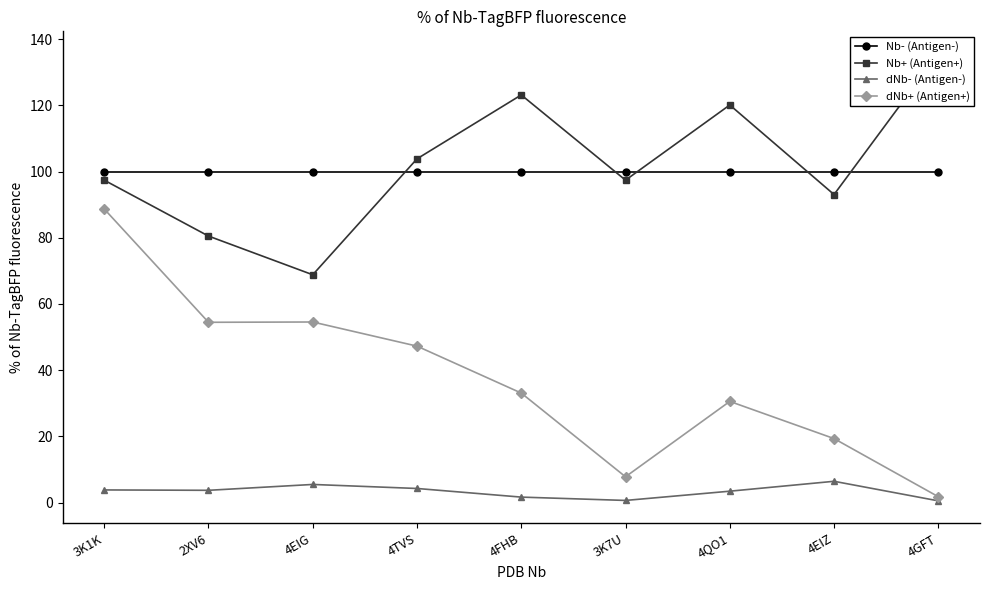

Read the dNb+ (Antigen+) value at 4TVS.

47.3